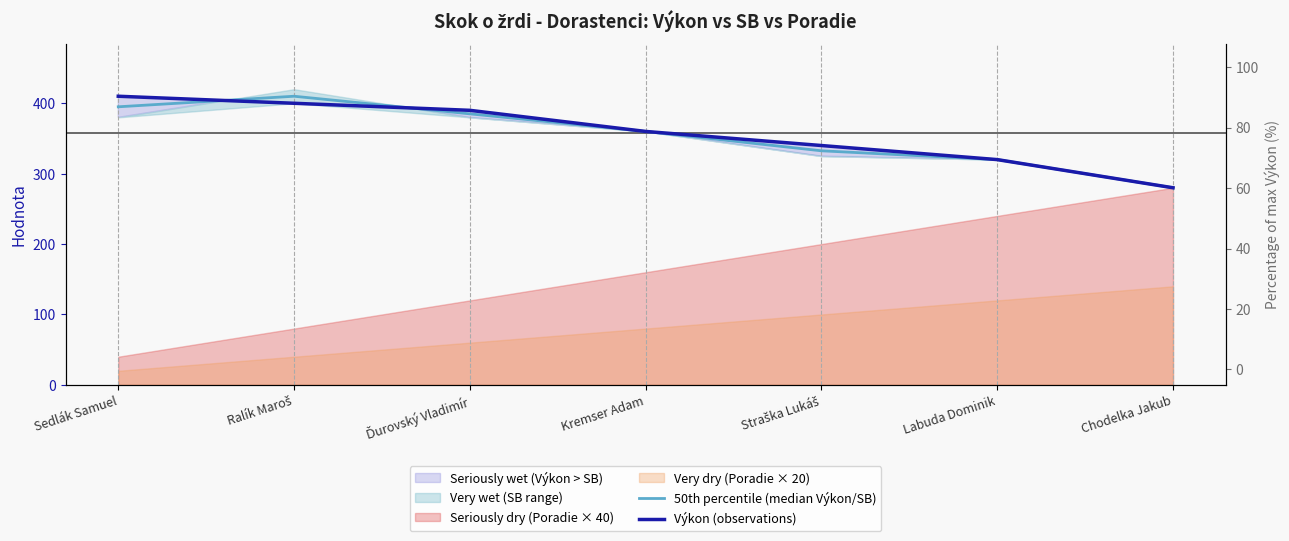

Which series ends up on top after the final intersection of 50th percentile (median Výkon/SB) and Výkon (observations)?

Výkon (observations)